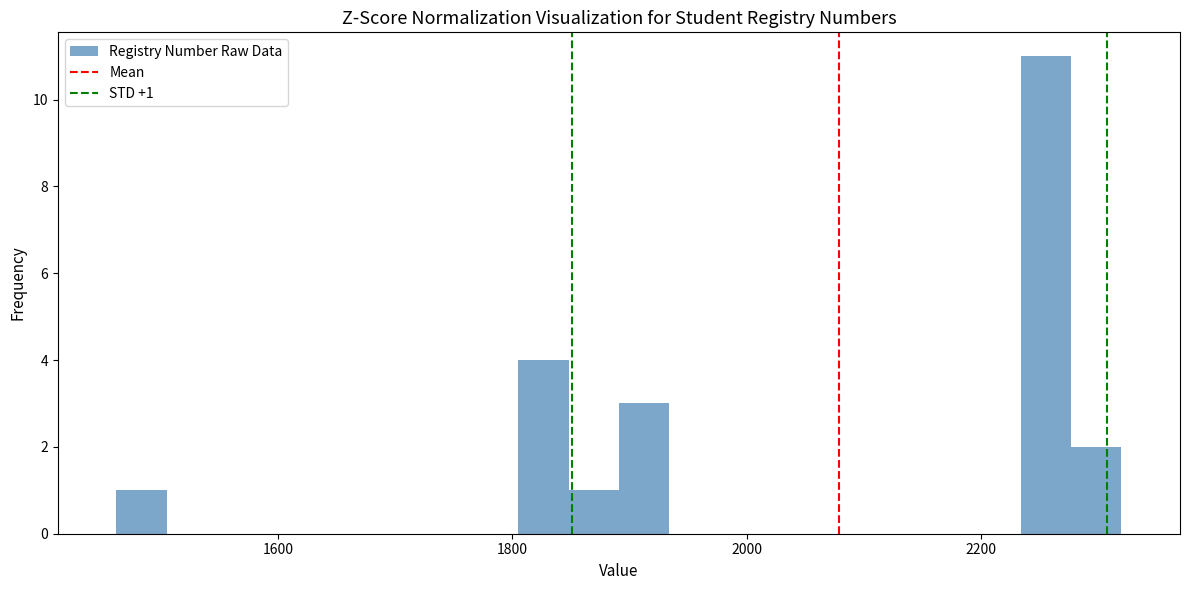

Around what value on the x-axis is the tallest bar? Give the approximate position of its centre, as read against the axis.

2260